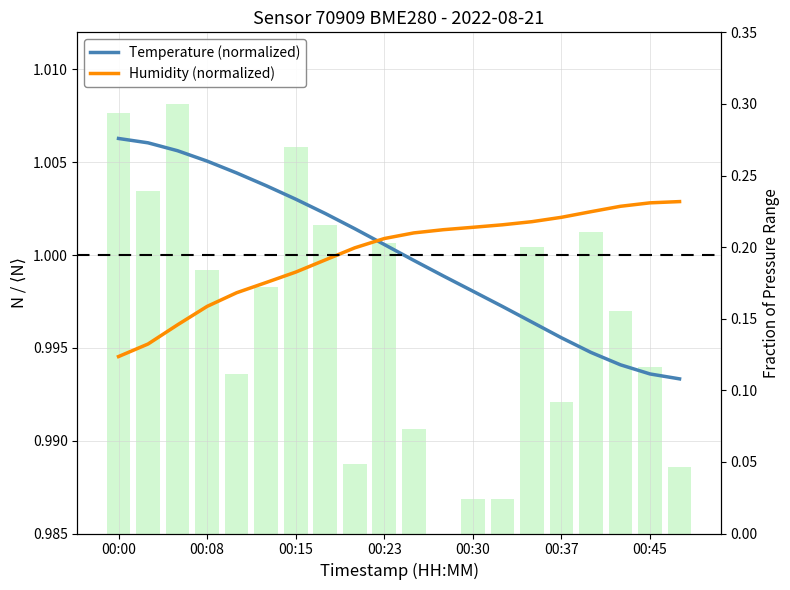

What is the lowest value of the Humidity (normalized) series?

1.0